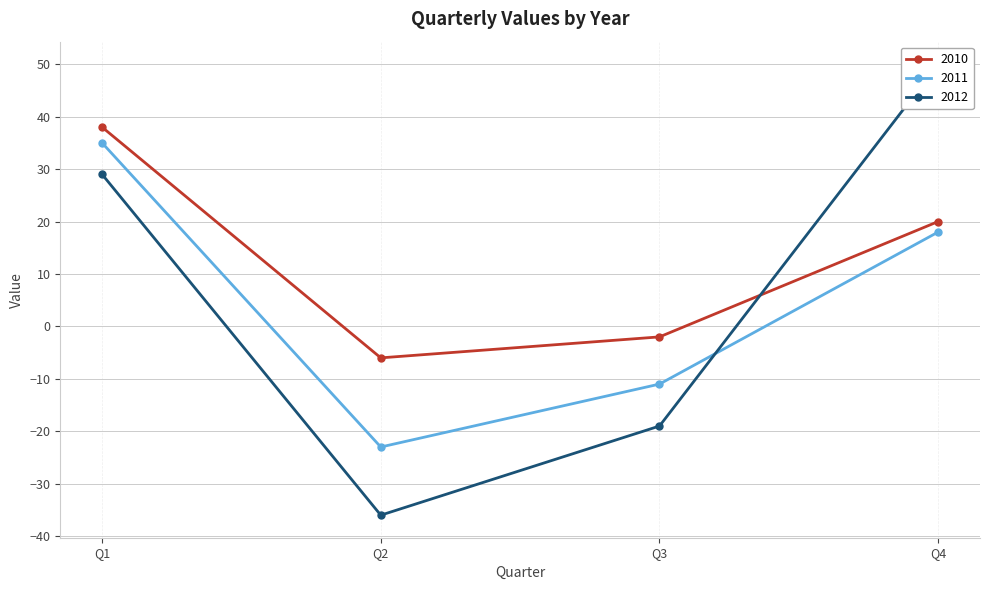

What is the lowest value of the 2010 series?

-6